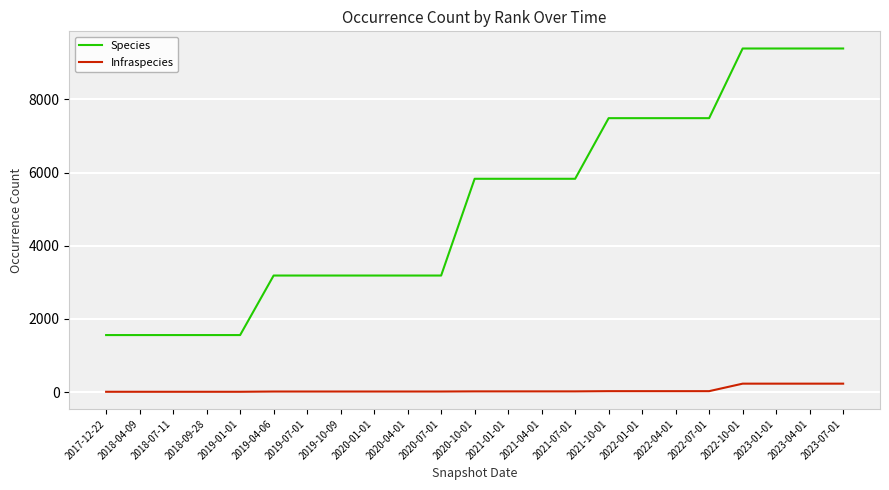

The value of Species at 2020-07-01 is 3186. True or false?

True